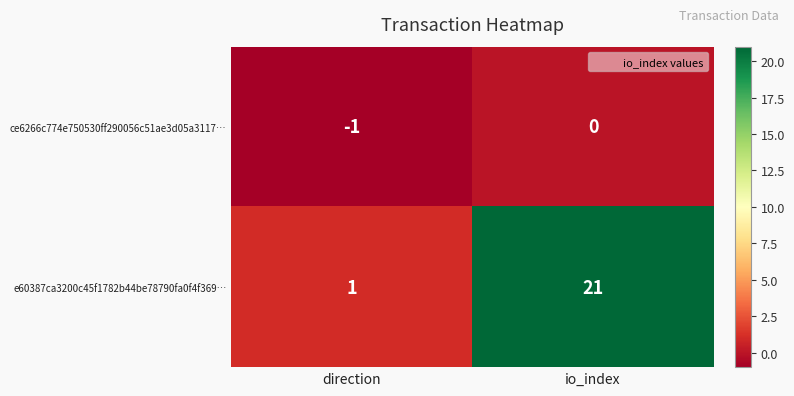

True or false: ce6266c774e750530ff290056c51ae3d05a3117… has a value of 0 at io_index.

True